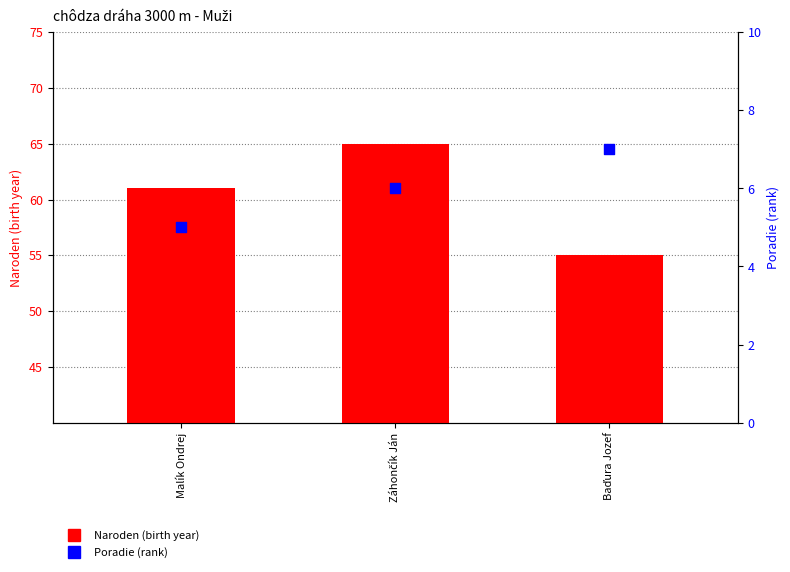

At how many categories does at least one series exceed 14?

3